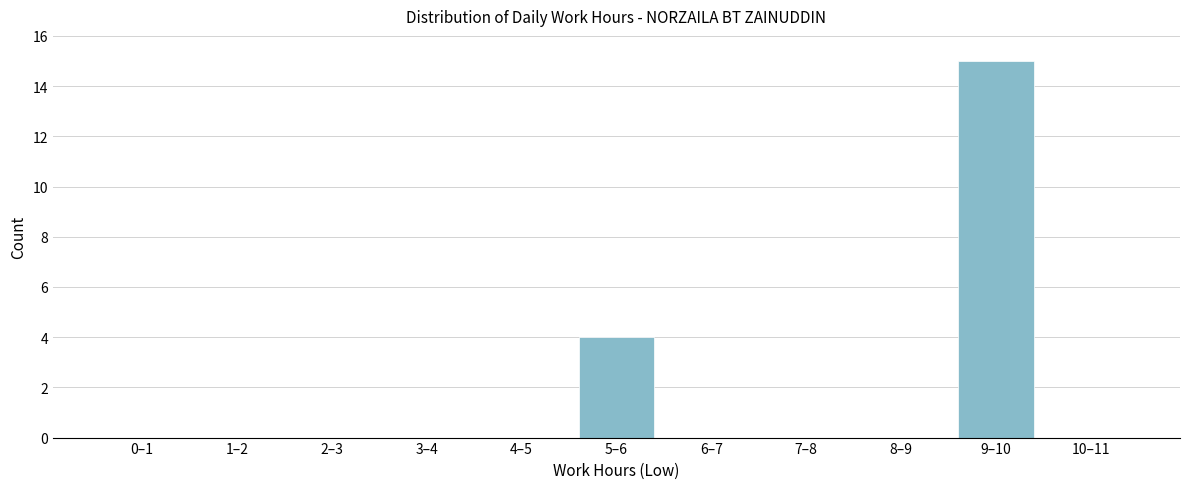

Reading left to right, list all the values displayed in this chart.

0–1=0	1–2=0	2–3=0	3–4=0	4–5=0	5–6=4	6–7=0	7–8=0	8–9=0	9–10=15	10–11=0